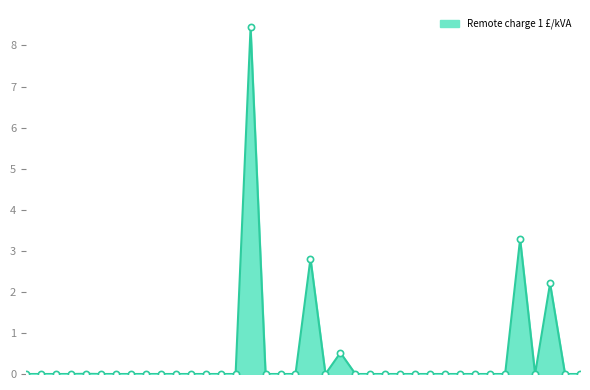

What is the maximum value shown in the chart?

8.4